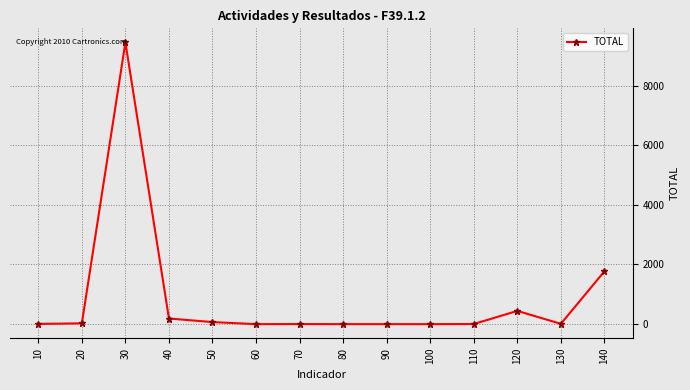

What value does the data have at 120?

444